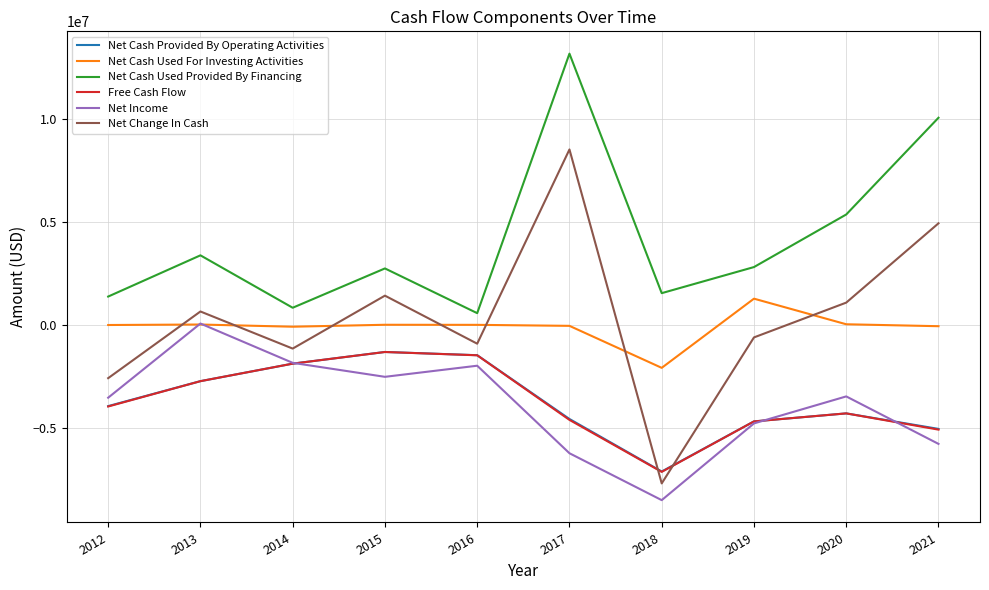

Is the value of Net Cash Used Provided By Financing at 2021 greater than the value of Free Cash Flow at 2020?

Yes